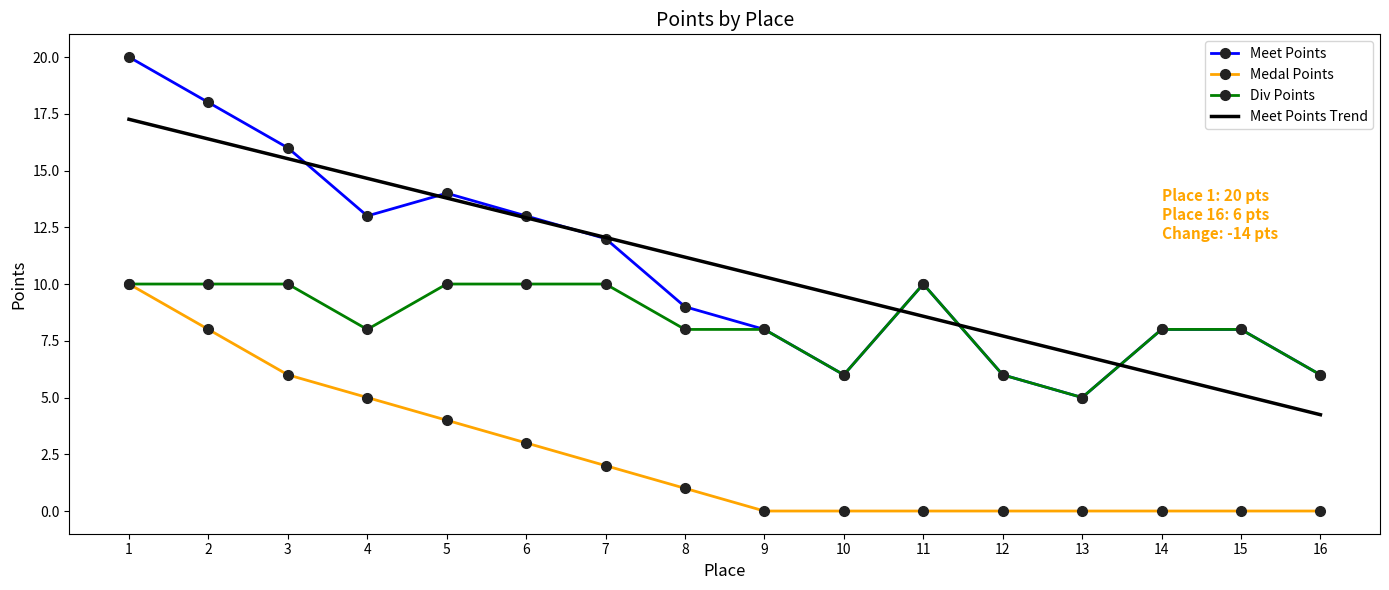

What is the difference between the highest and lowest values at 7?

10.1